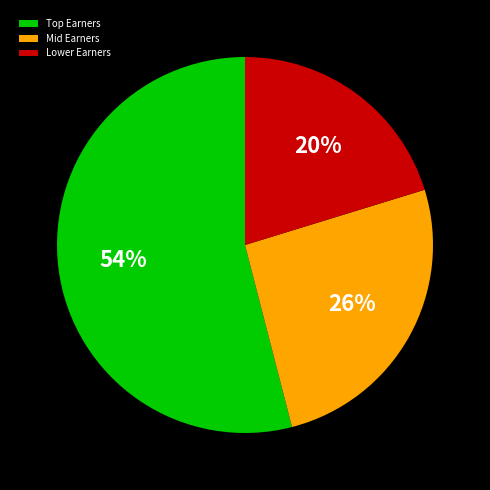

To the nearest percent, what portion does Lower Earners represent?

20%